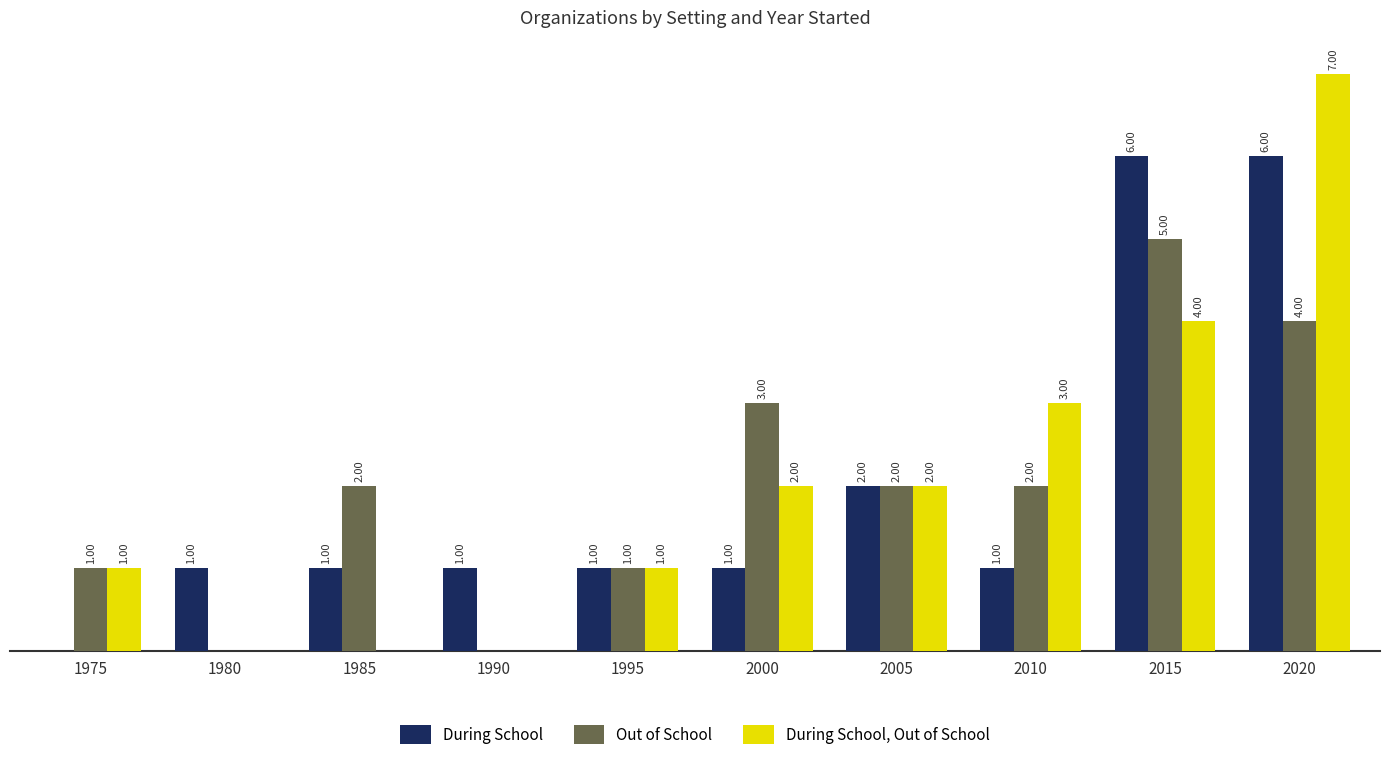

What are all the series names shown in the legend?

During School, Out of School, During School, Out of School